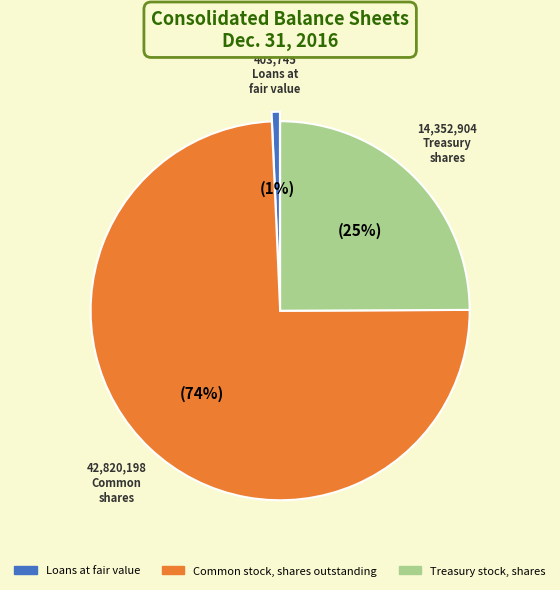

To the nearest percent, what portion does Treasury stock, shares represent?

25%